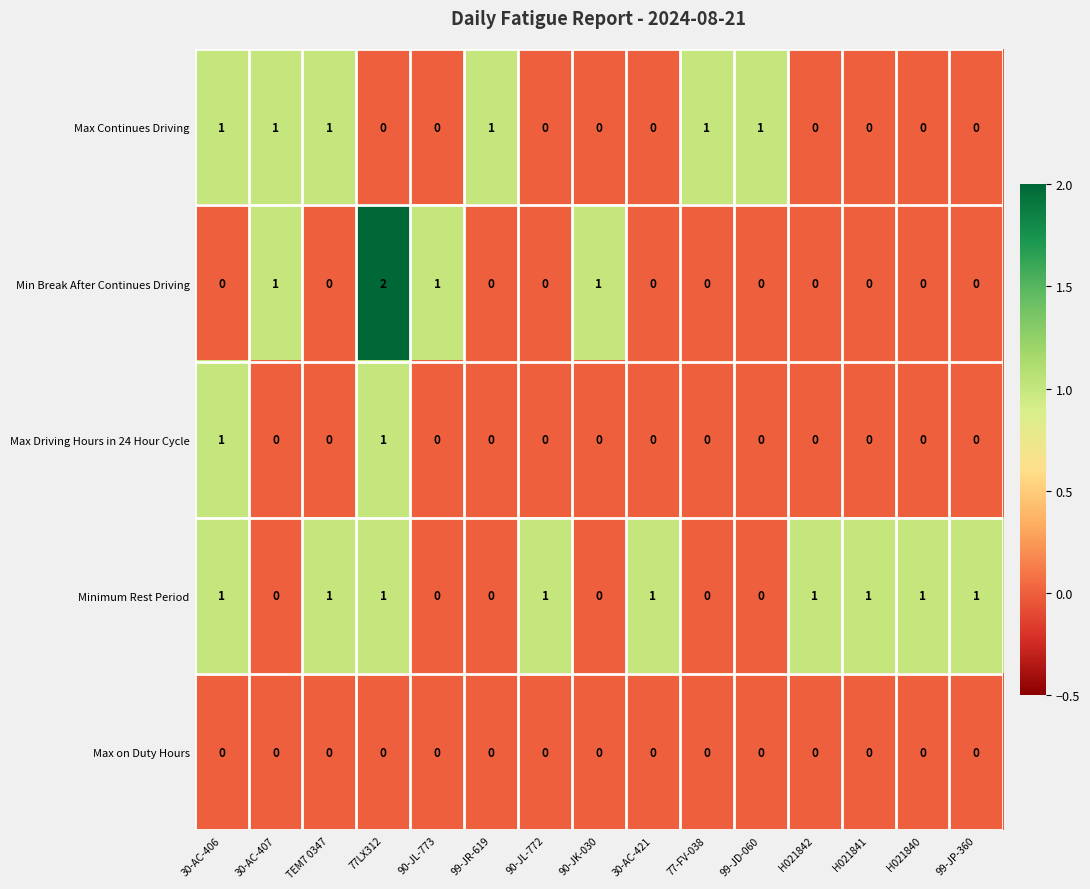

At which category is the sum across all series the highest?

77LX312